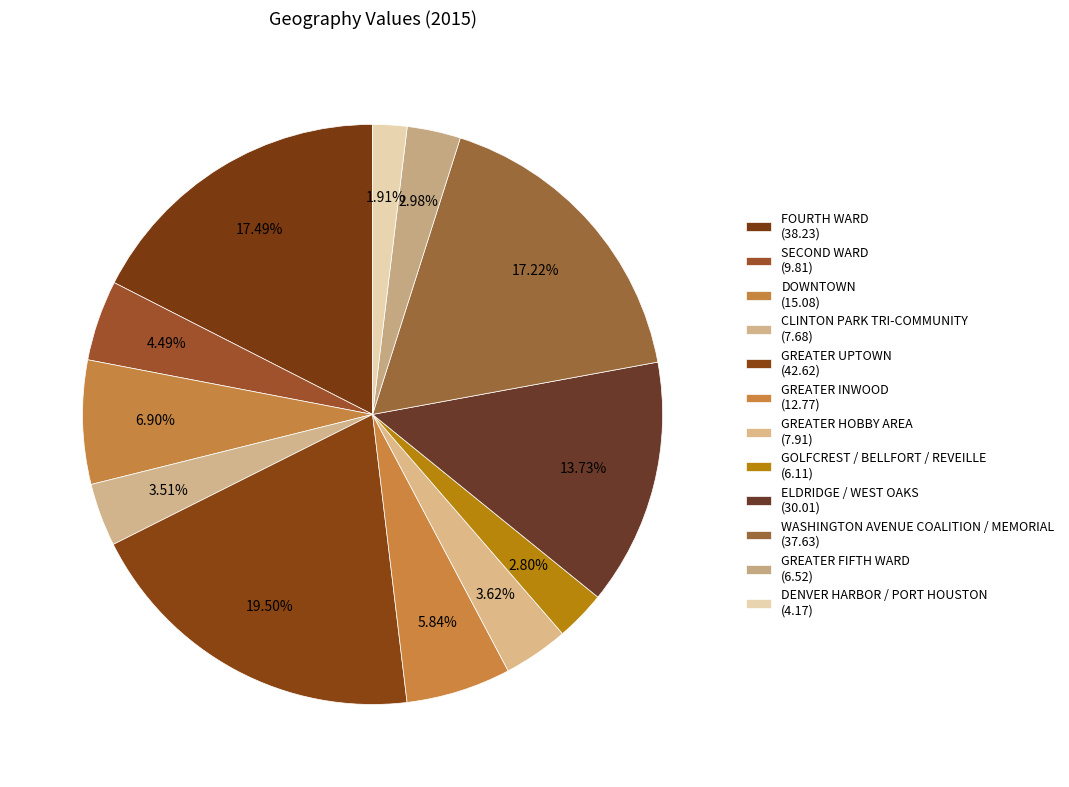

Combined, what portion of the pie is FOURTH WARD and GREATER FIFTH WARD?

20.5%